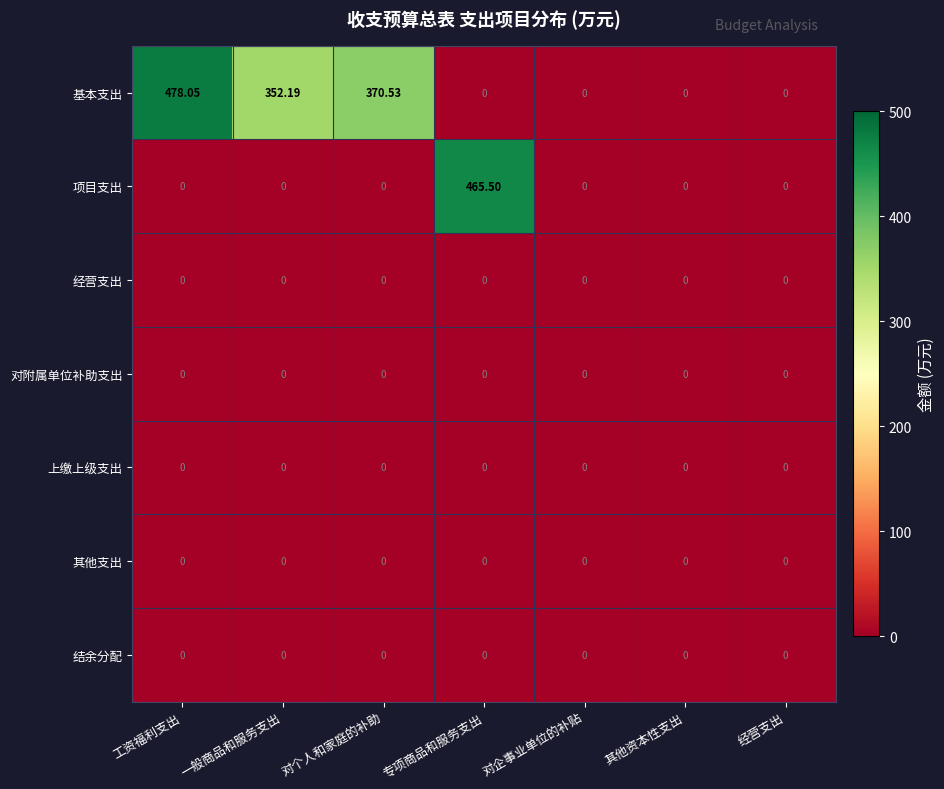

How many categories are shown in the chart?

7